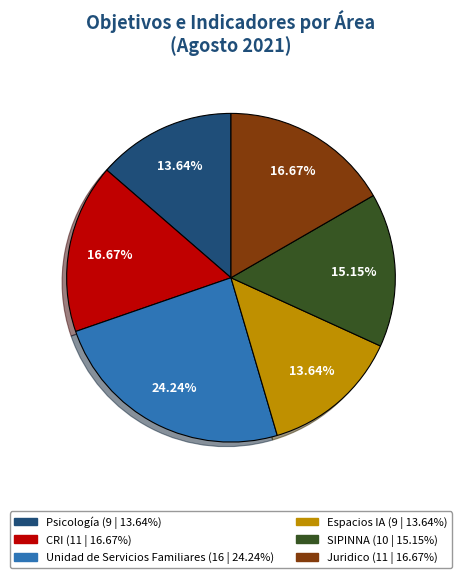

Is there a majority slice in this chart?

No